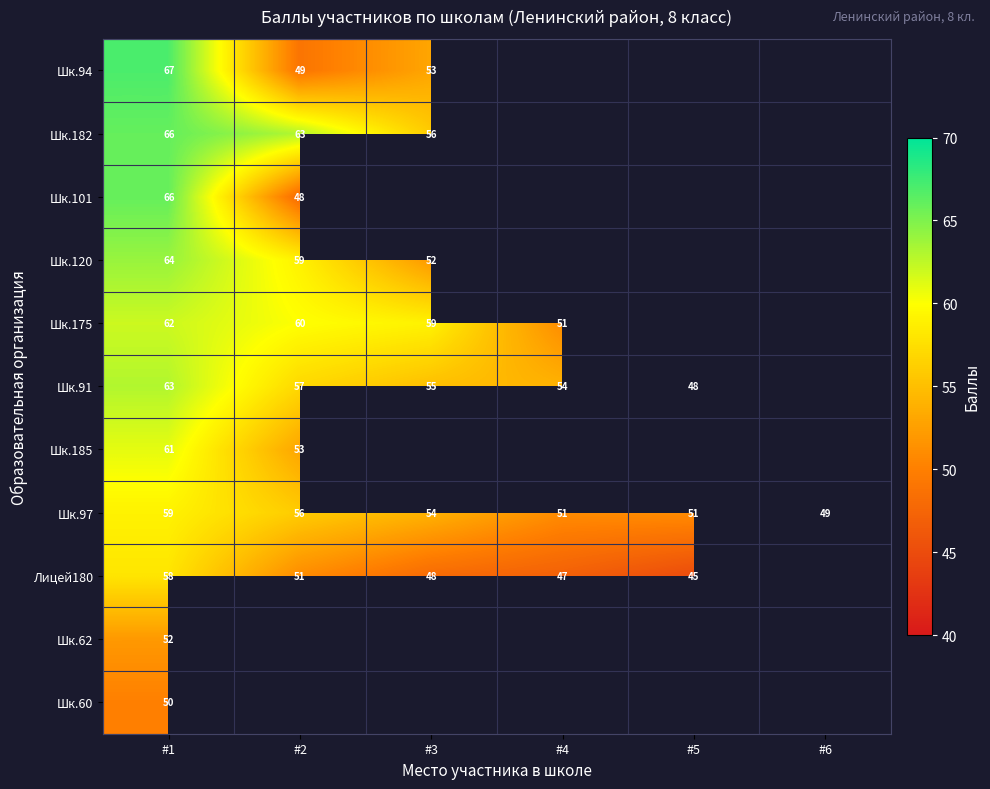

Is it true that Шк.97 equals 56 at #2?

True